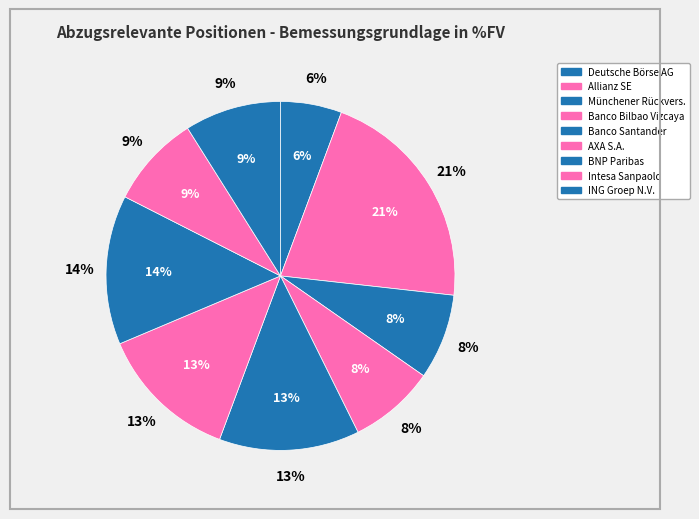

To the nearest percent, what percentage of the pie is Banco Santander?

13%